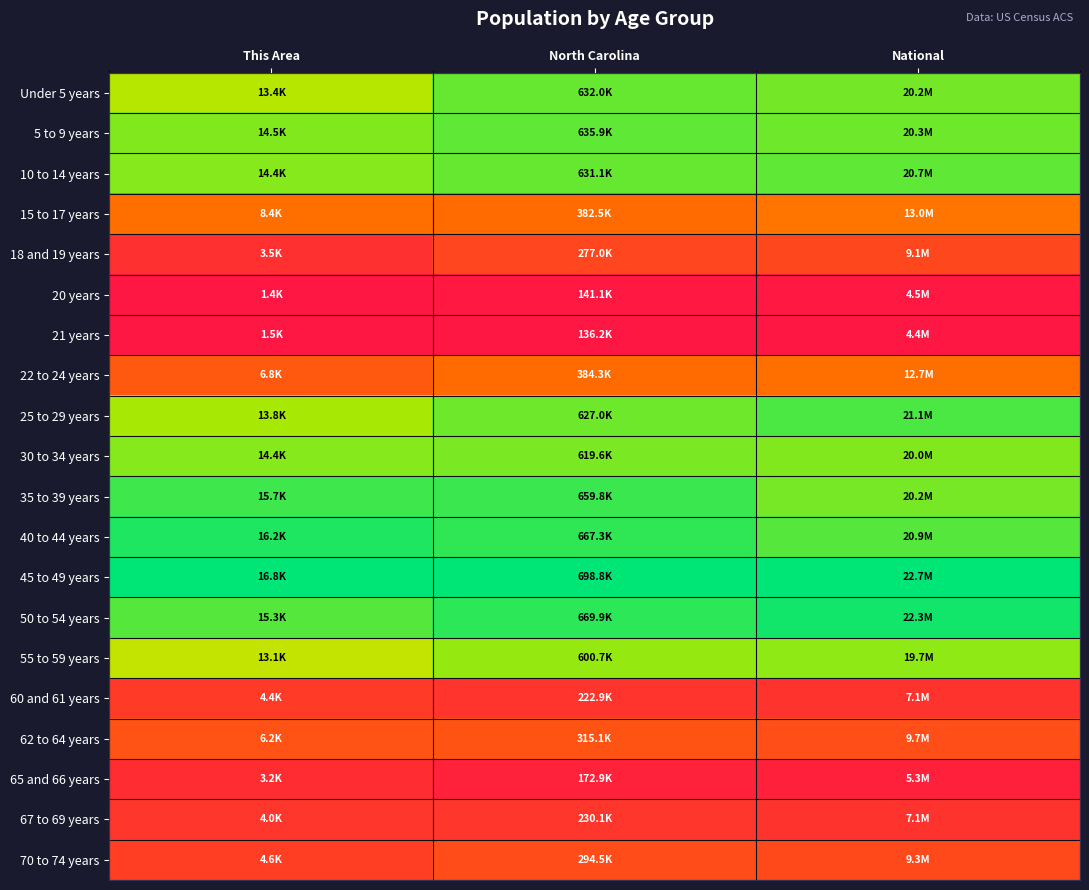

Rank the series at This Area from lowest to highest value.

20 years, 21 years, 65 and 66 years, 18 and 19 years, 67 to 69 years, 60 and 61 years, 70 to 74 years, 62 to 64 years, 22 to 24 years, 15 to 17 years, 55 to 59 years, Under 5 years, 25 to 29 years, 10 to 14 years, 30 to 34 years, 5 to 9 years, 50 to 54 years, 35 to 39 years, 40 to 44 years, 45 to 49 years